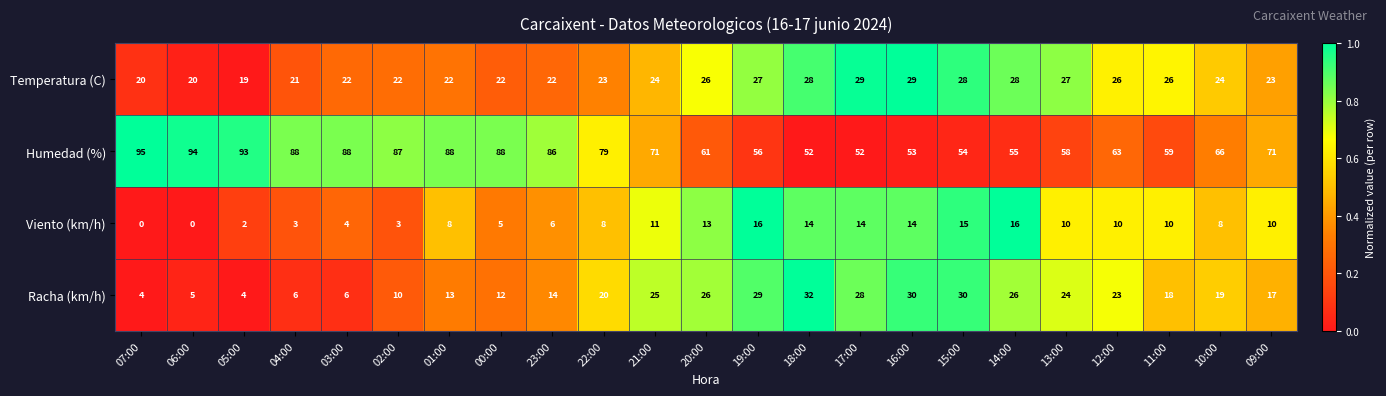

Which series has the largest range (max minus min)?

Humedad (%)